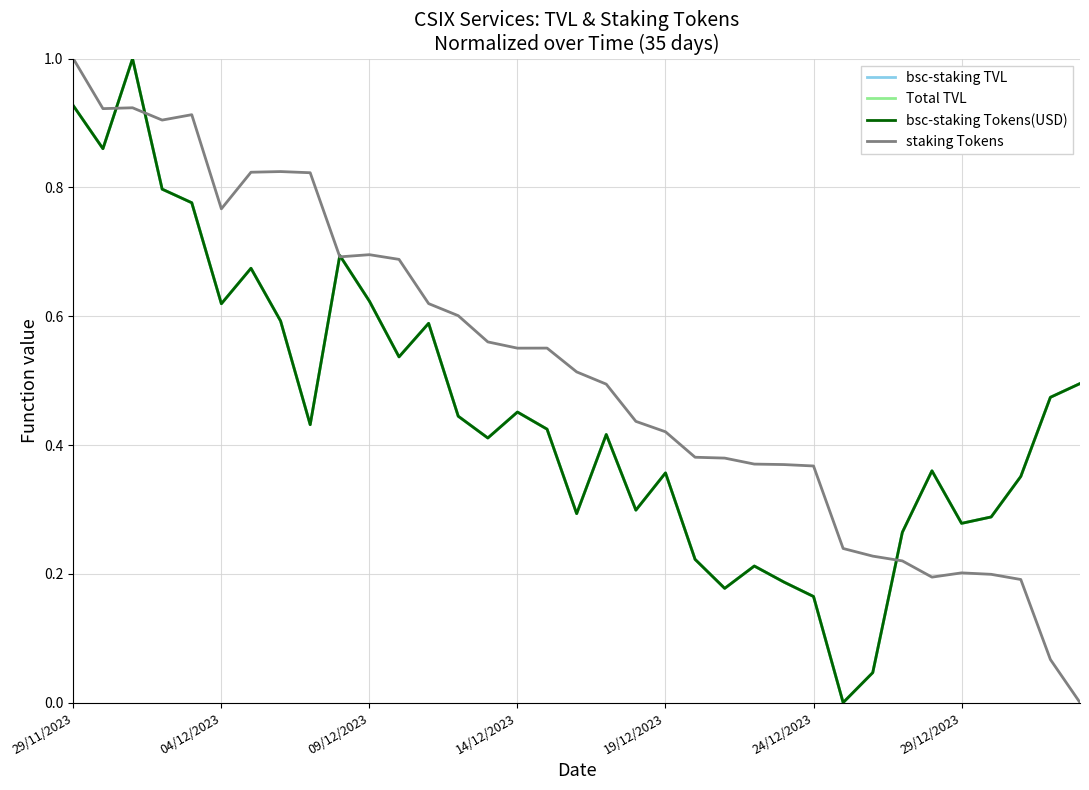

Does the chart have visible grid lines?

Yes